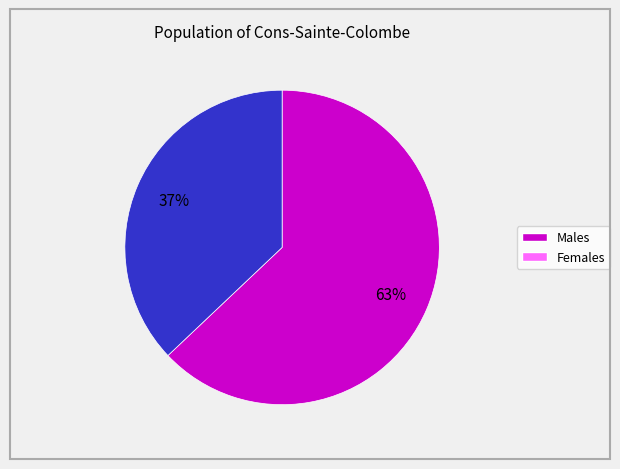

To the nearest percent, what is the difference between the largest and smallest slice percentages?

26%